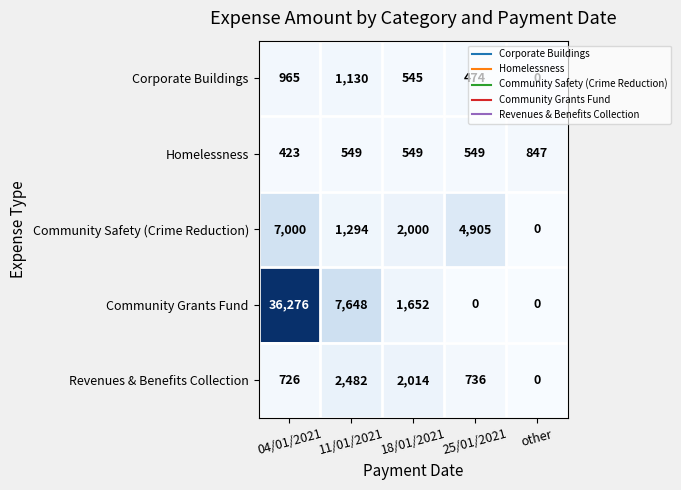

What is the average value of the Revenues & Benefits Collection series?

1192